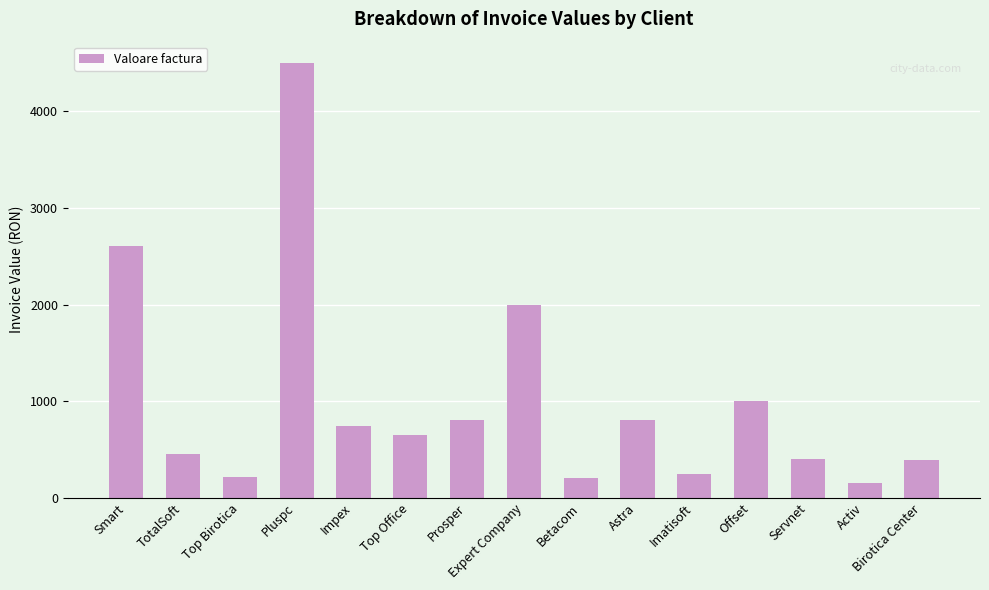

What is the label of the 14th bar from the left?

Activ